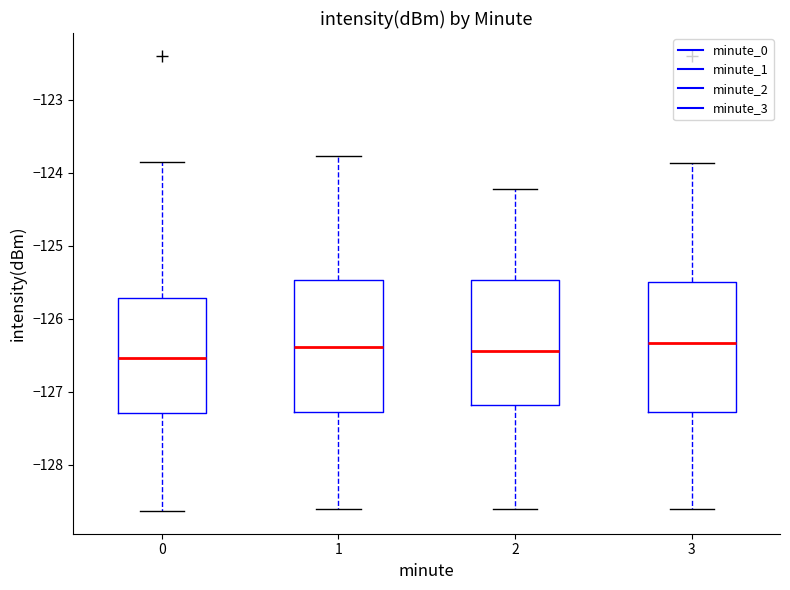

Where is the lower edge of the box at x = 0 on the y-axis? The values are not printed on the chart, so give them approximately, as read against the axis.

-127.3